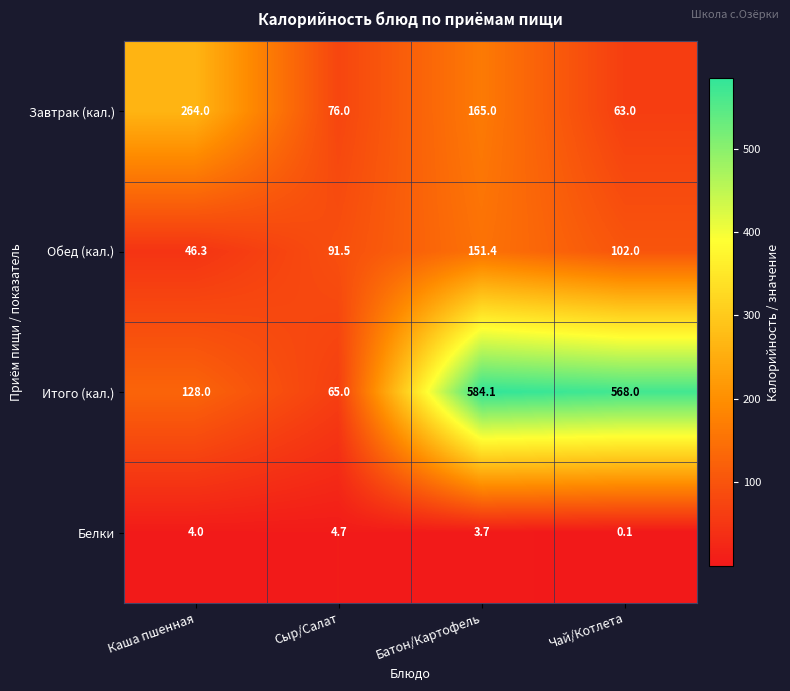

Is it true that Белки equals 3.7 at Батон/Картофель?

True